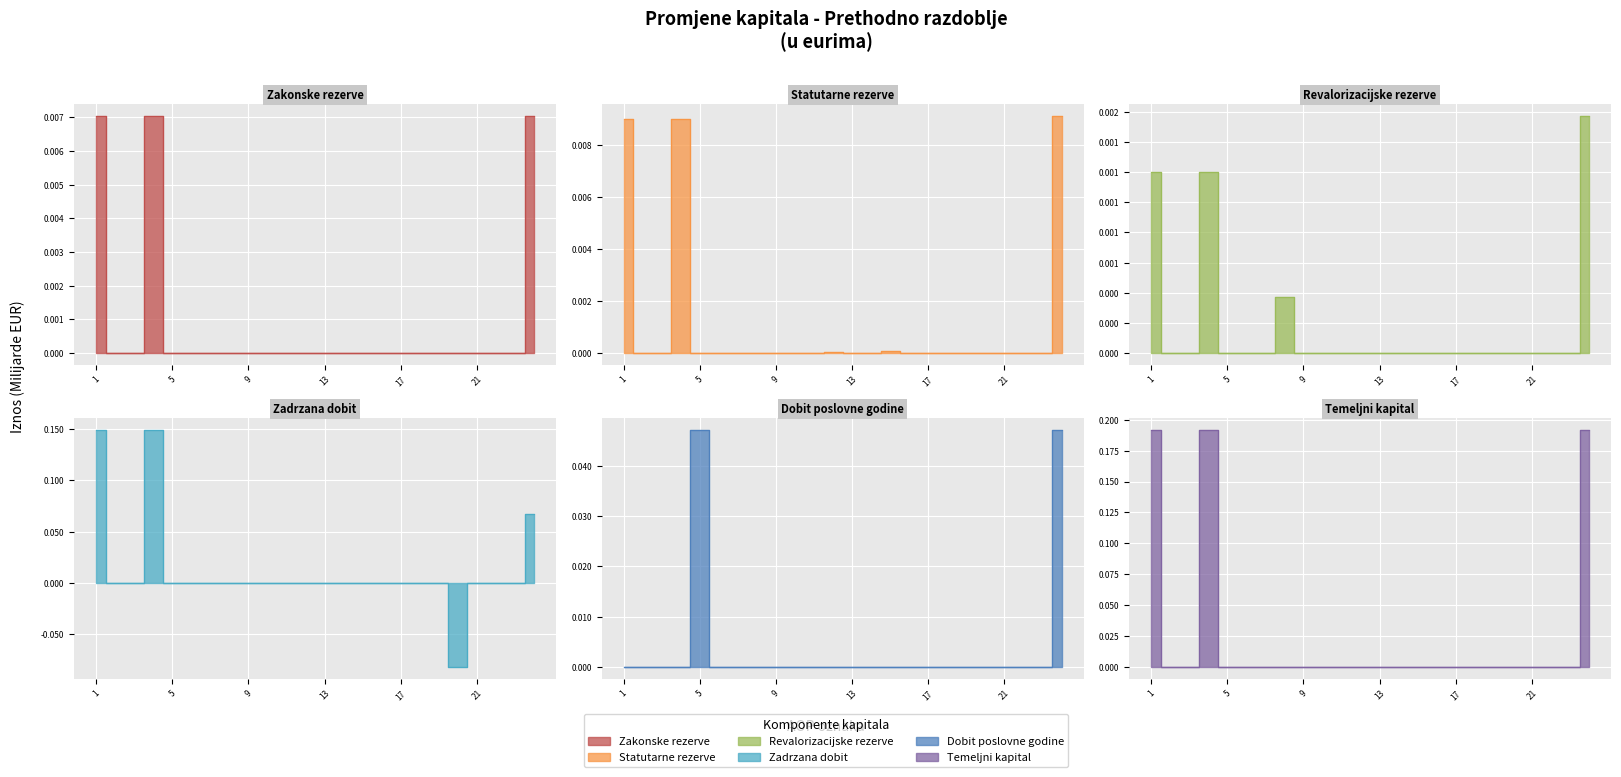

At which category does Statutarne rezerve reach its first local peak?

4